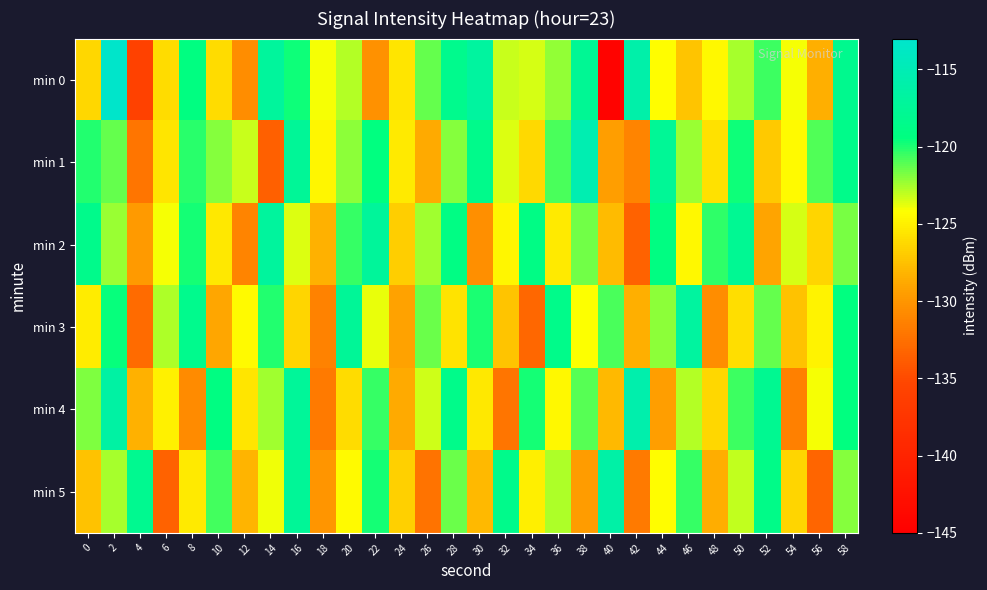

What is the minimum value shown in the chart?

-144.4